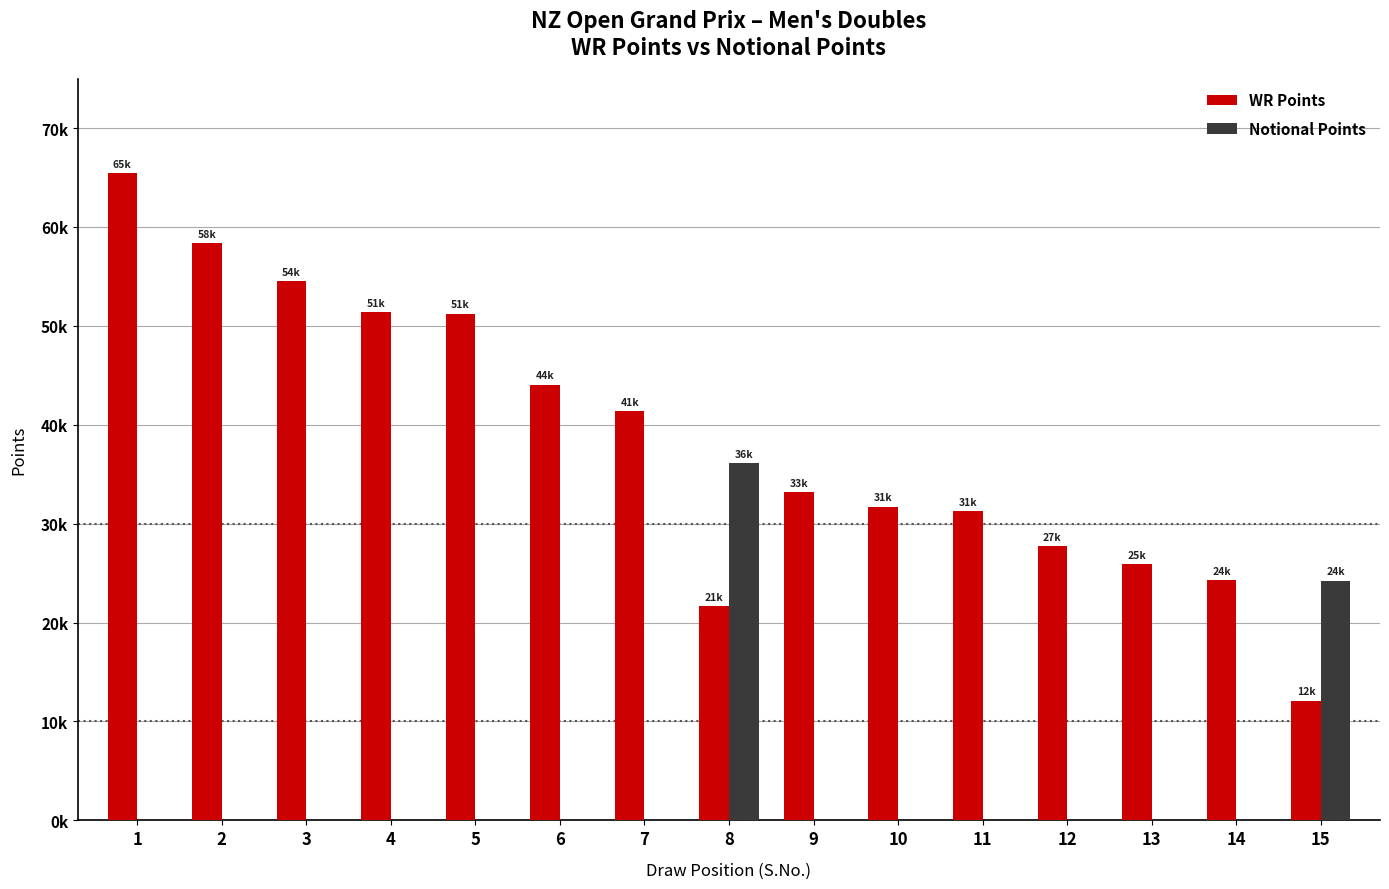

True or false: WR Points has a value of 71466 at 5.

False